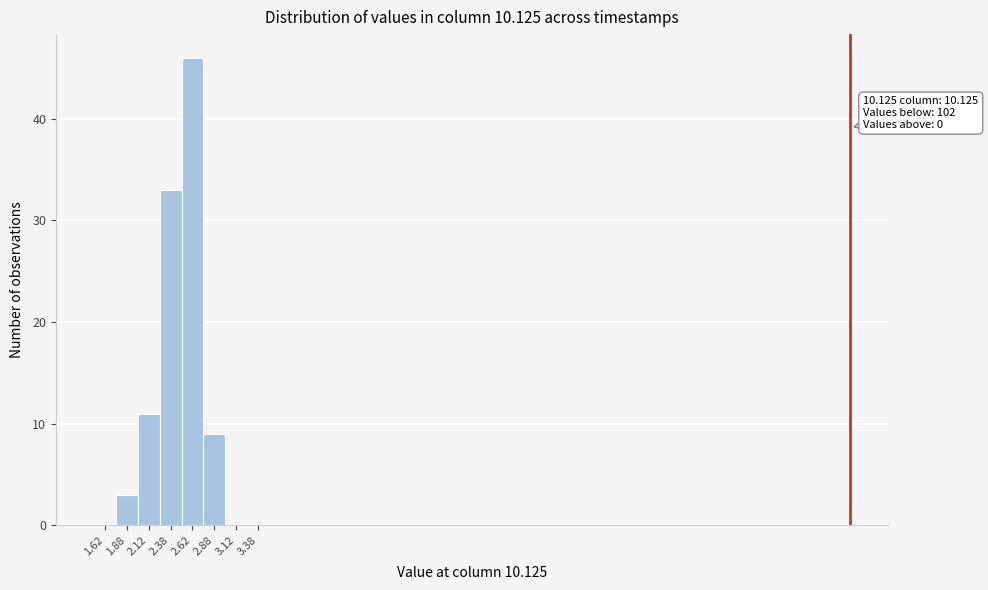

Which range on the x-axis has the tallest bar?

2.50 to 2.75